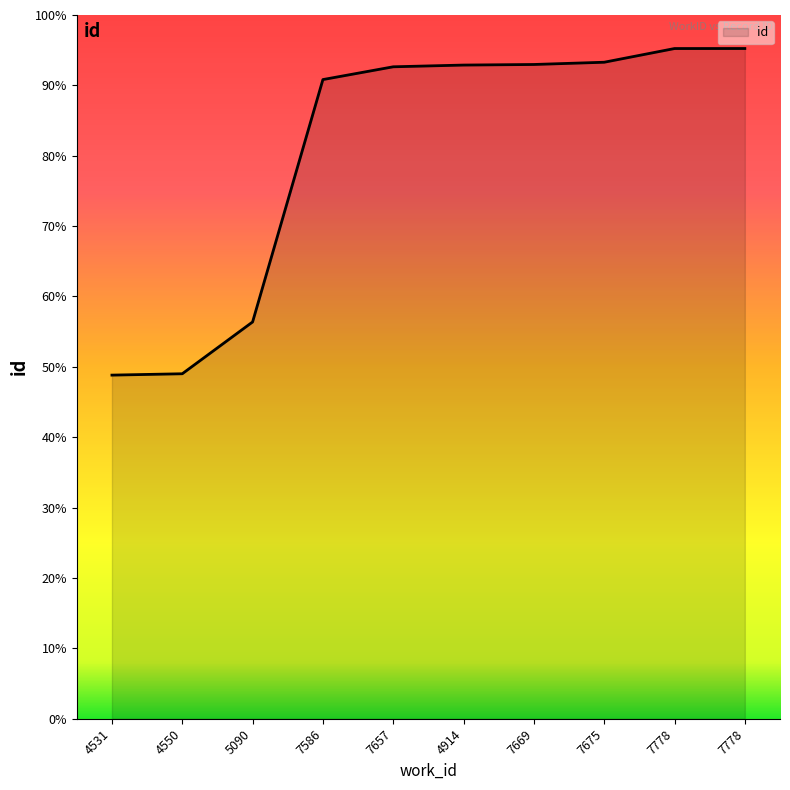

Reading left to right, extract all data points from this chart.

11916	11963	13759	22165	22608	22668	22688	22766	23241	23242